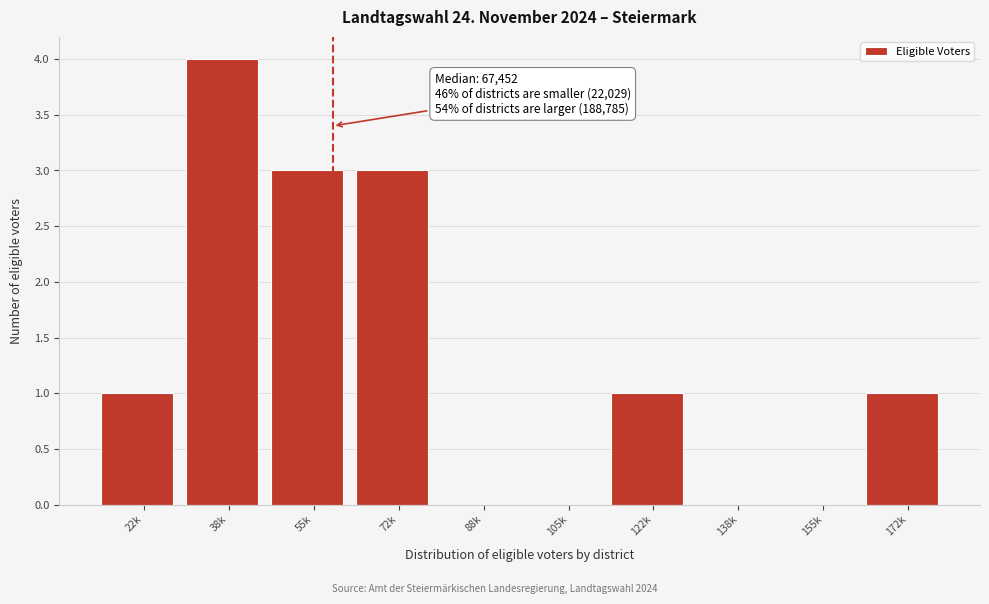

Reading left to right, transcribe all the data shown in this chart.

22k=1	38k=4	55k=3	72k=3	88k=0	105k=0	122k=1	138k=0	155k=0	172k=1